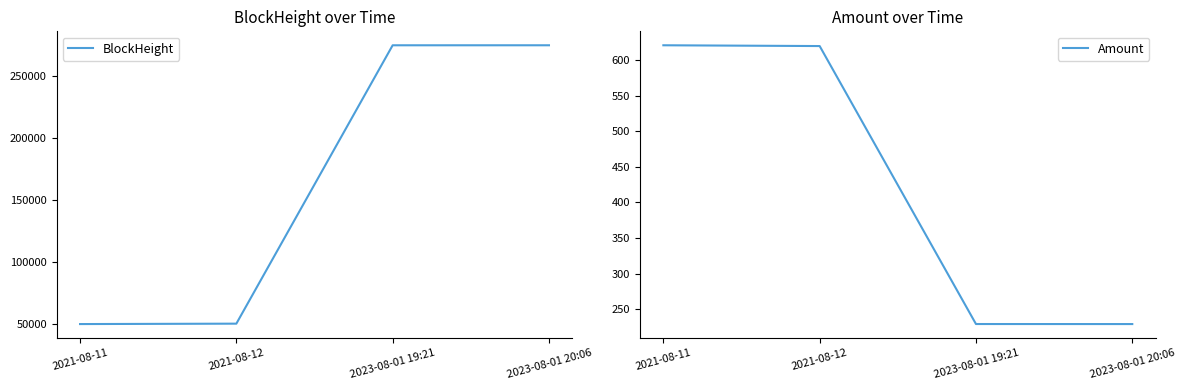

True or false: BlockHeight and Amount cross at least once.

False